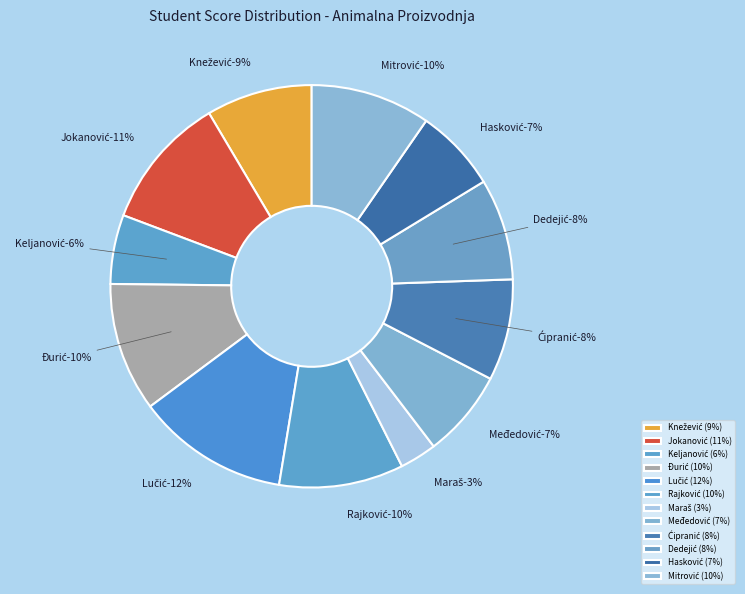

Which slice is the smallest?

Maraš Anđela